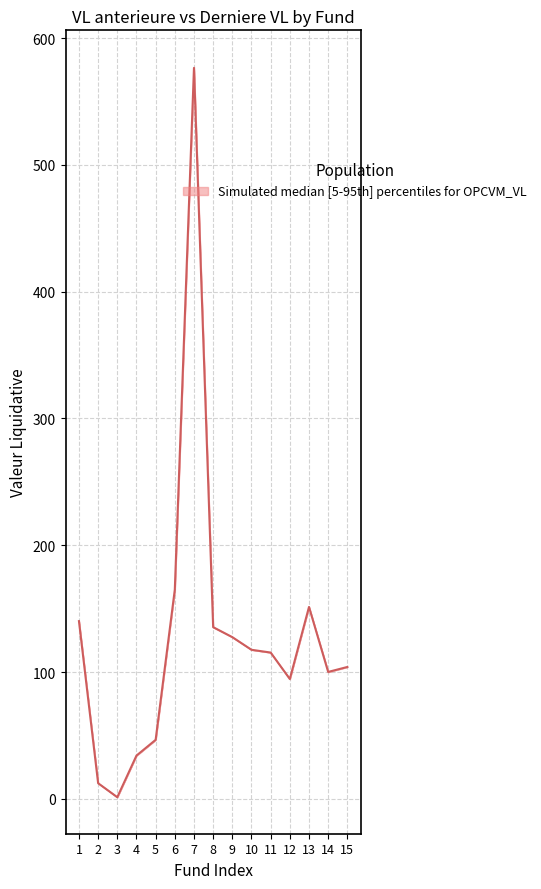

Reading right to left, list all the values displayed in this chart.

15=104.0	14=100.1	13=151.3	12=94.5	11=115.4	10=117.6	9=127.5	8=135.4	7=576.6	6=165.0	5=46.5	4=34.1	3=1.3	2=12.3	1=140.2